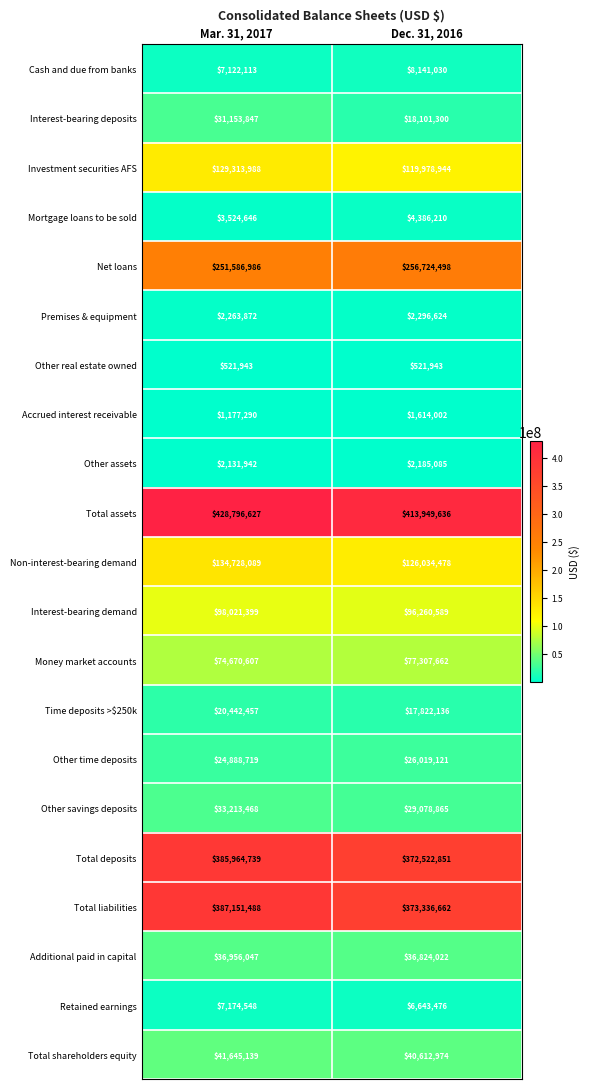

At which category does the chart reach its peak across all series?

Mar. 31, 2017